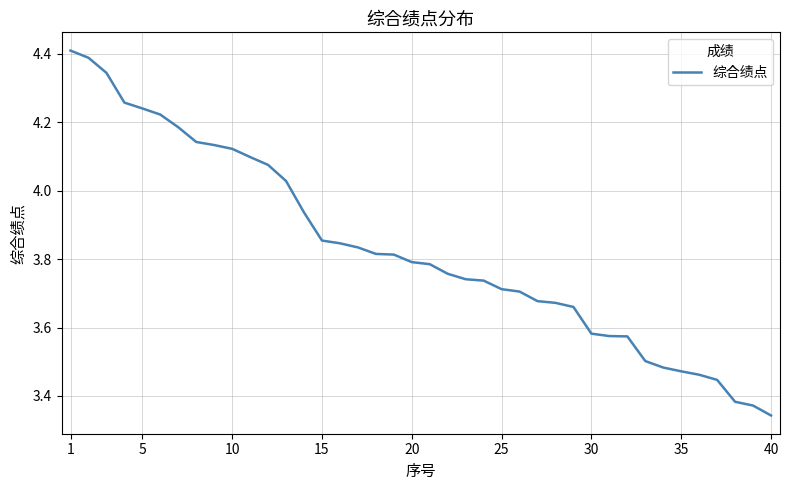

True or false: the data has more than 0 interior local peaks.

False